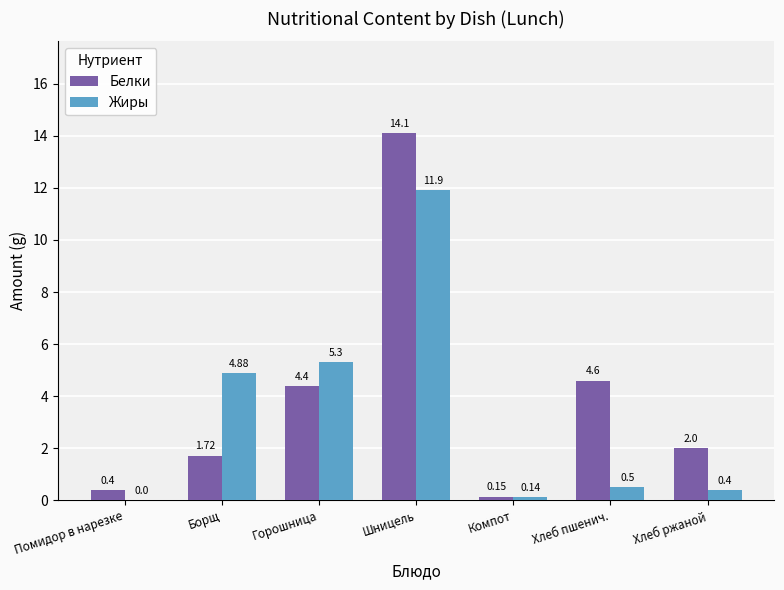

What is the sum of the Белки values at Компот and Помидор в нарезке?

0.6